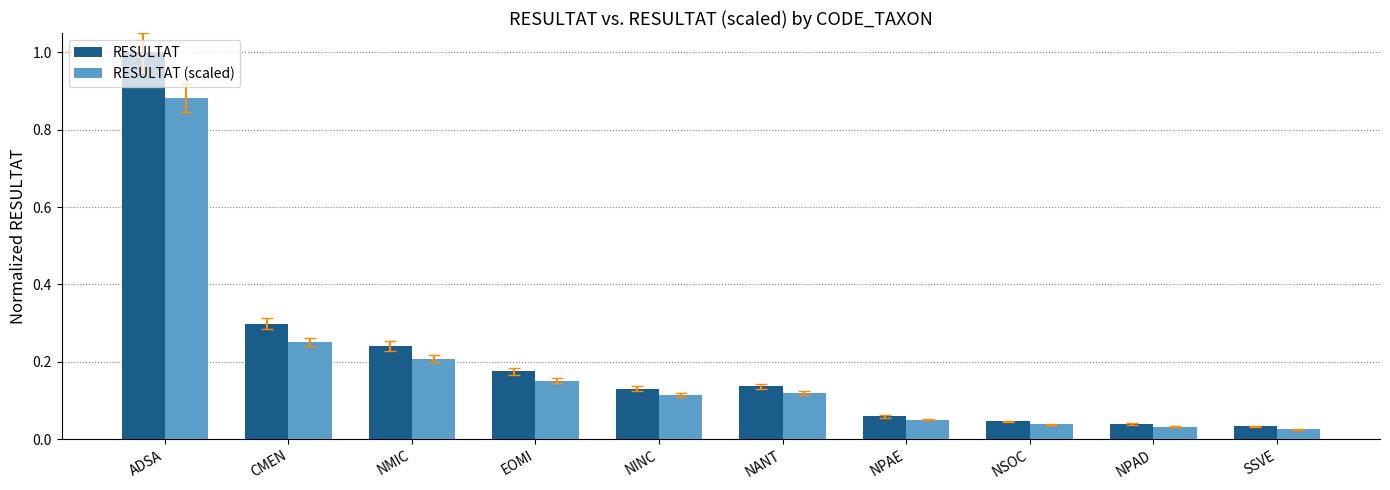

What is the difference between the maximum and minimum values in the RESULTAT series?

1.0